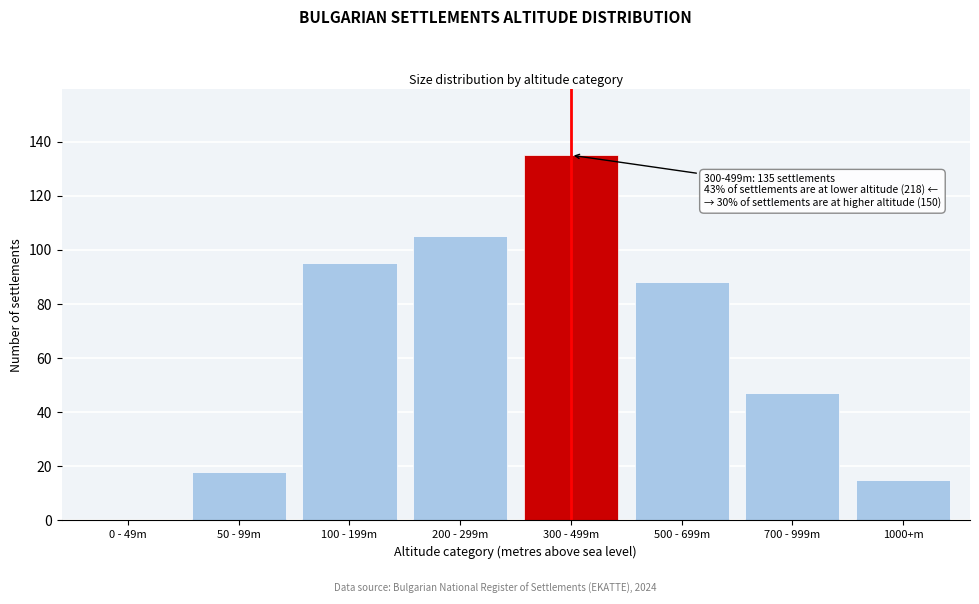

Reading left to right, list all the values displayed in this chart.

0 - 49m=0	50 - 99m=18	100 - 199m=95	200 - 299m=105	300 - 499m=135	500 - 699m=88	700 - 999m=47	1000+m=15